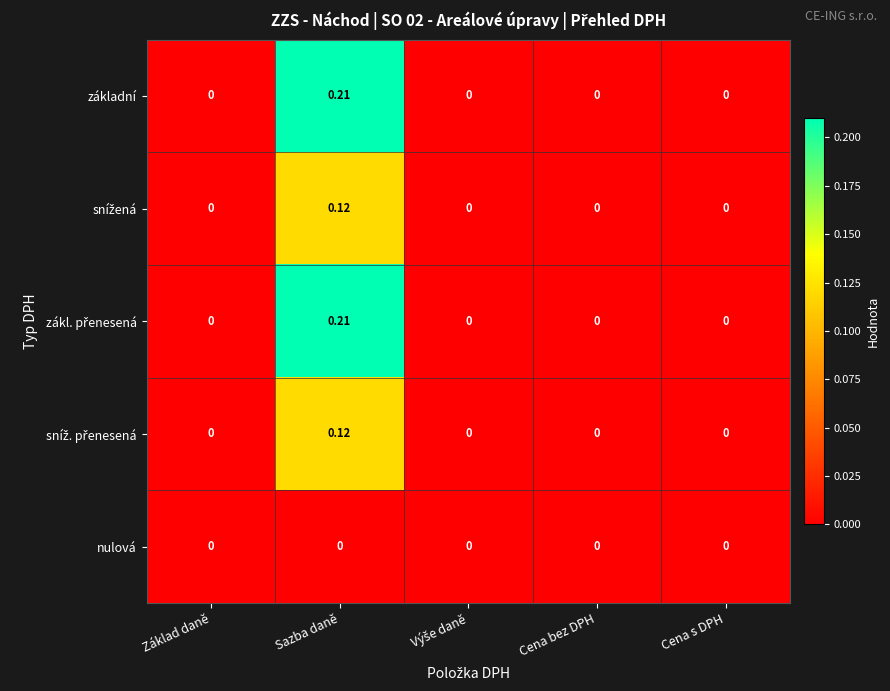

Which label corresponds to the largest value in the chart?

Sazba daně